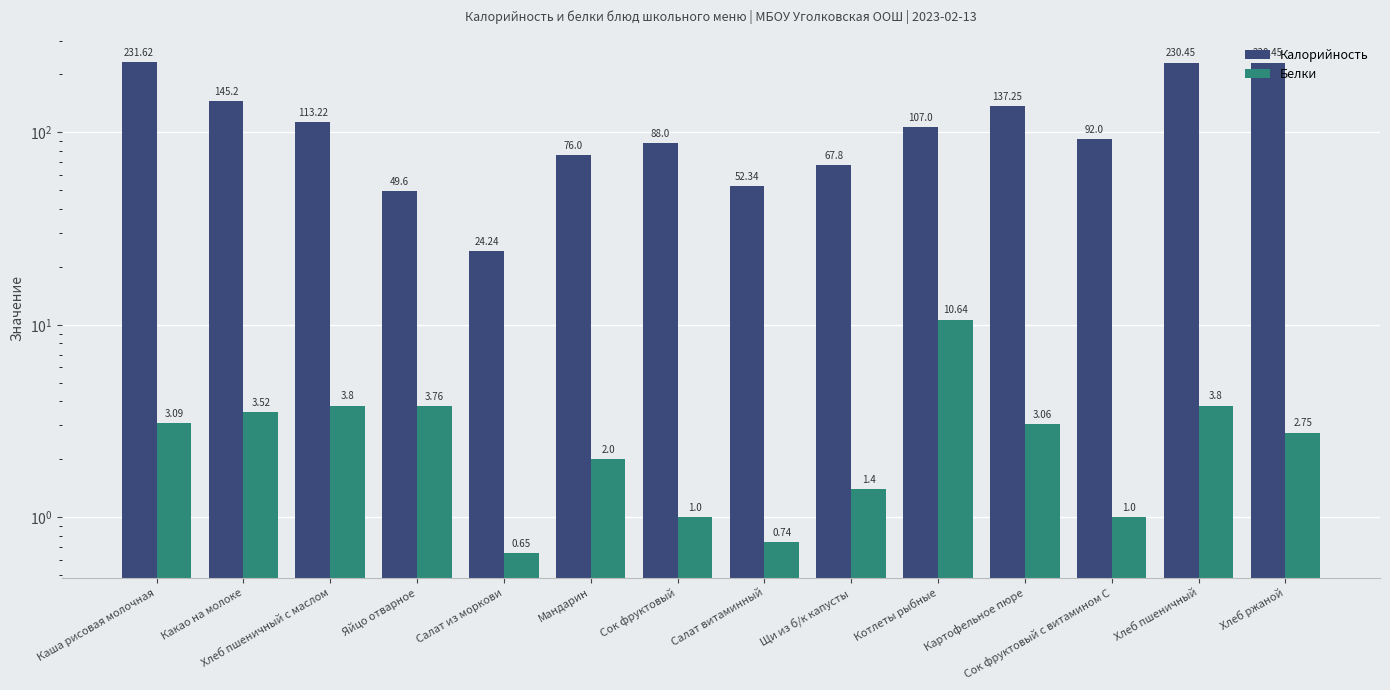

Reading left to right, list all the values displayed in this chart.

Калорийность: Каша рисовая молочная=231.6	Какао на молоке=145.2	Хлеб пшеничный с маслом=113.2	Яйцо отварное=49.6	Салат из моркови=24.2	Мандарин=76.0	Сок фруктовый=88.0	Салат витаминный=52.3	Щи из б/к капусты=67.8	Котлеты рыбные=107.0	Картофельное пюре=137.2	Сок фруктовый с витамином С=92.0	Хлеб пшеничный=230.4	Хлеб ржаной=230.4
Белки: Каша рисовая молочная=3.1	Какао на молоке=3.5	Хлеб пшеничный с маслом=3.8	Яйцо отварное=3.8	Салат из моркови=0.7	Мандарин=2.0	Сок фруктовый=1.0	Салат витаминный=0.7	Щи из б/к капусты=1.4	Котлеты рыбные=10.6	Картофельное пюре=3.1	Сок фруктовый с витамином С=1.0	Хлеб пшеничный=3.8	Хлеб ржаной=2.8